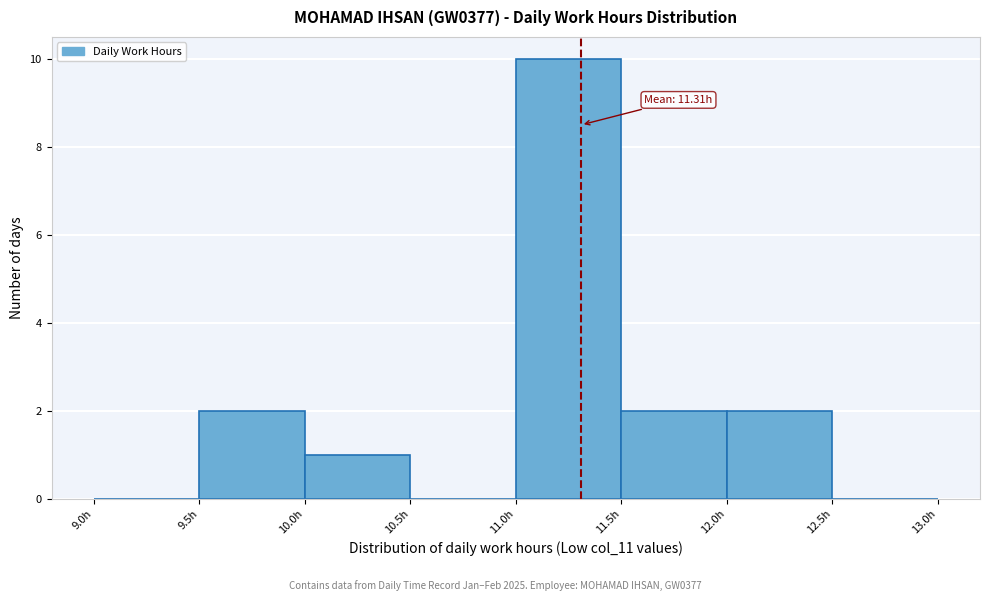

Which range on the x-axis has the tallest bar?

11.0 to 11.5